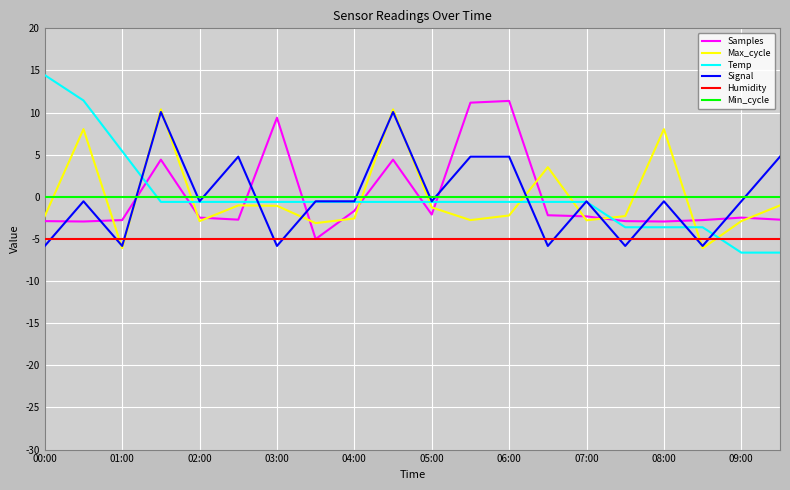

True or false: Min_cycle and Max_cycle cross at least once.

True